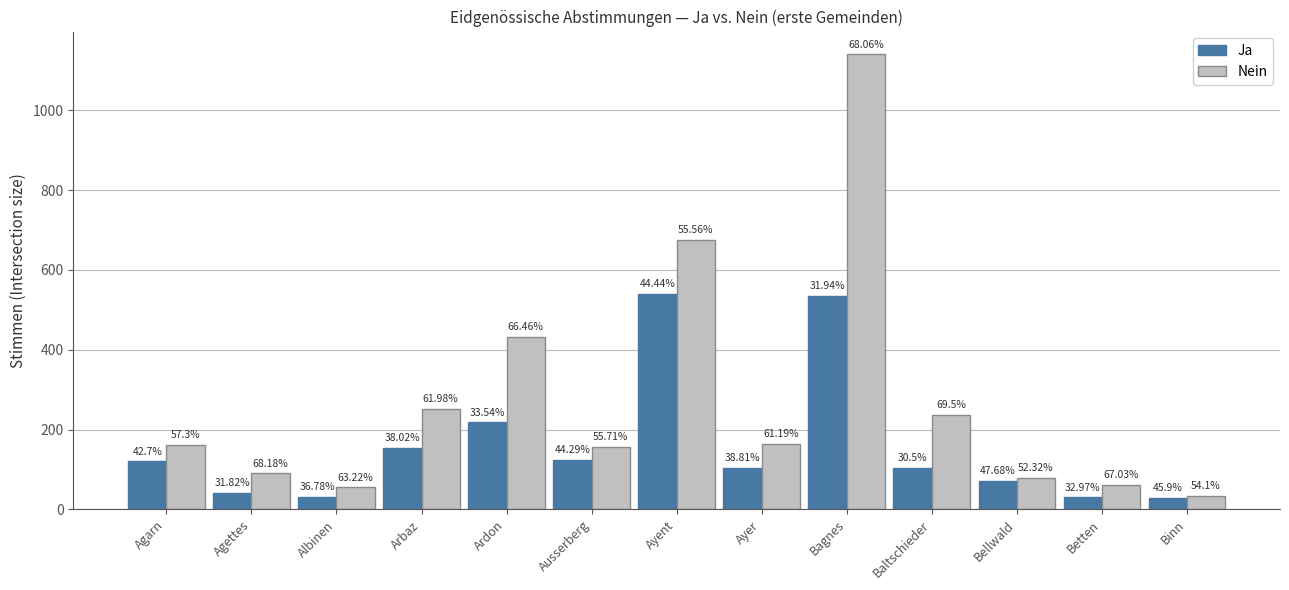

How many bars are there in total?

26